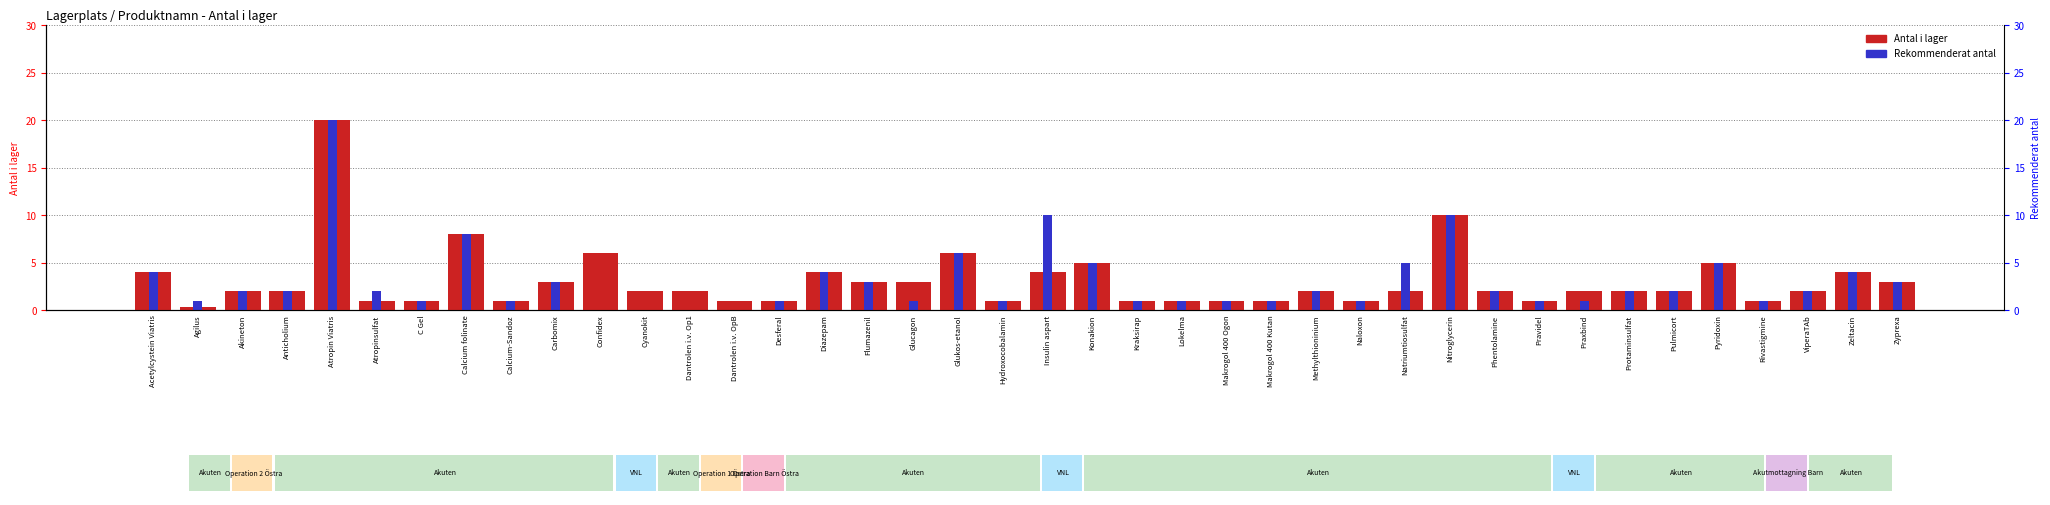

What is the value of the Antal i lager bar at the 17th from the left?

3.0